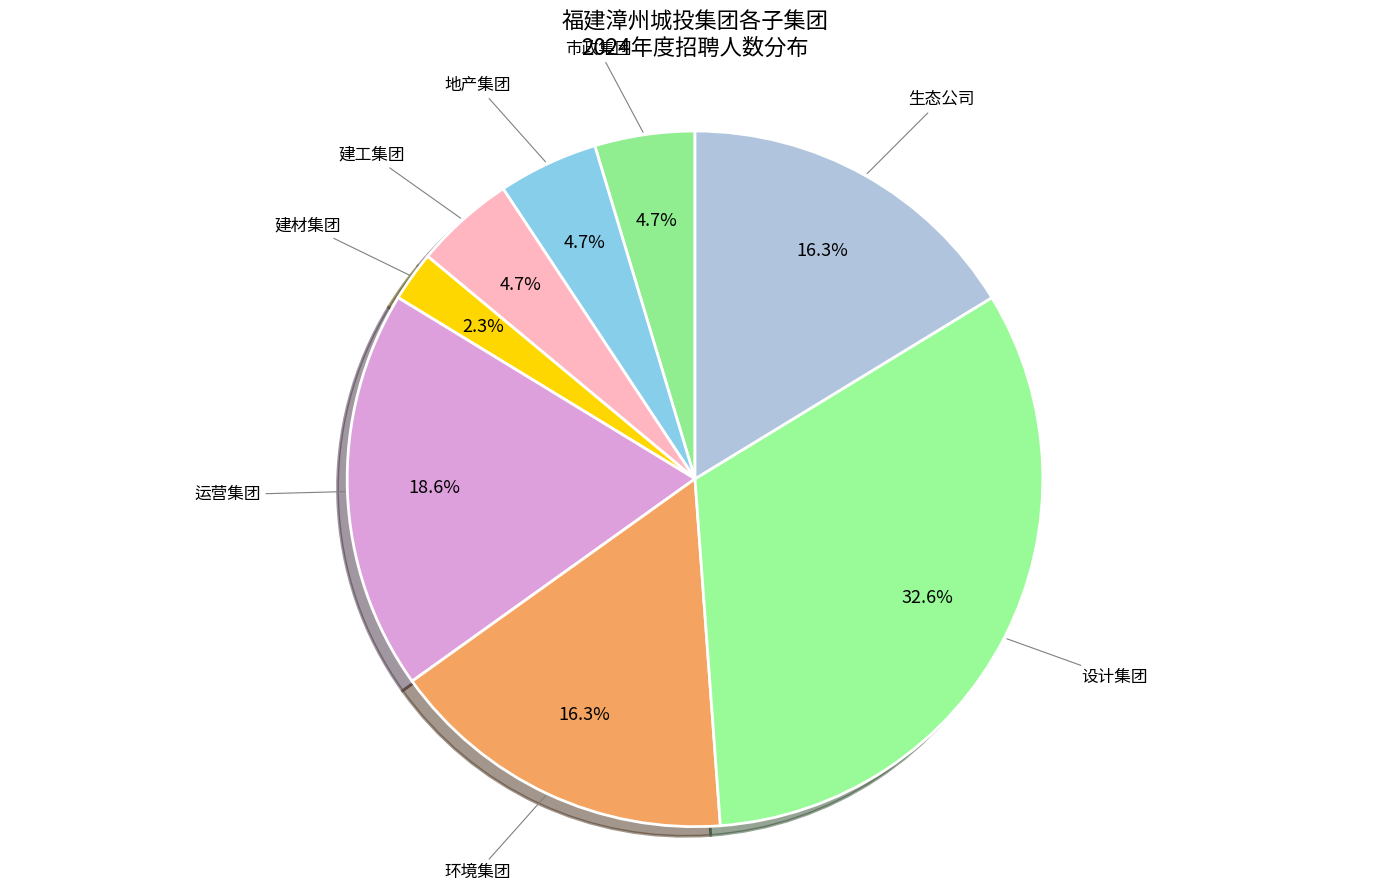

To the nearest percent, what portion does 建材集团 represent?

2%